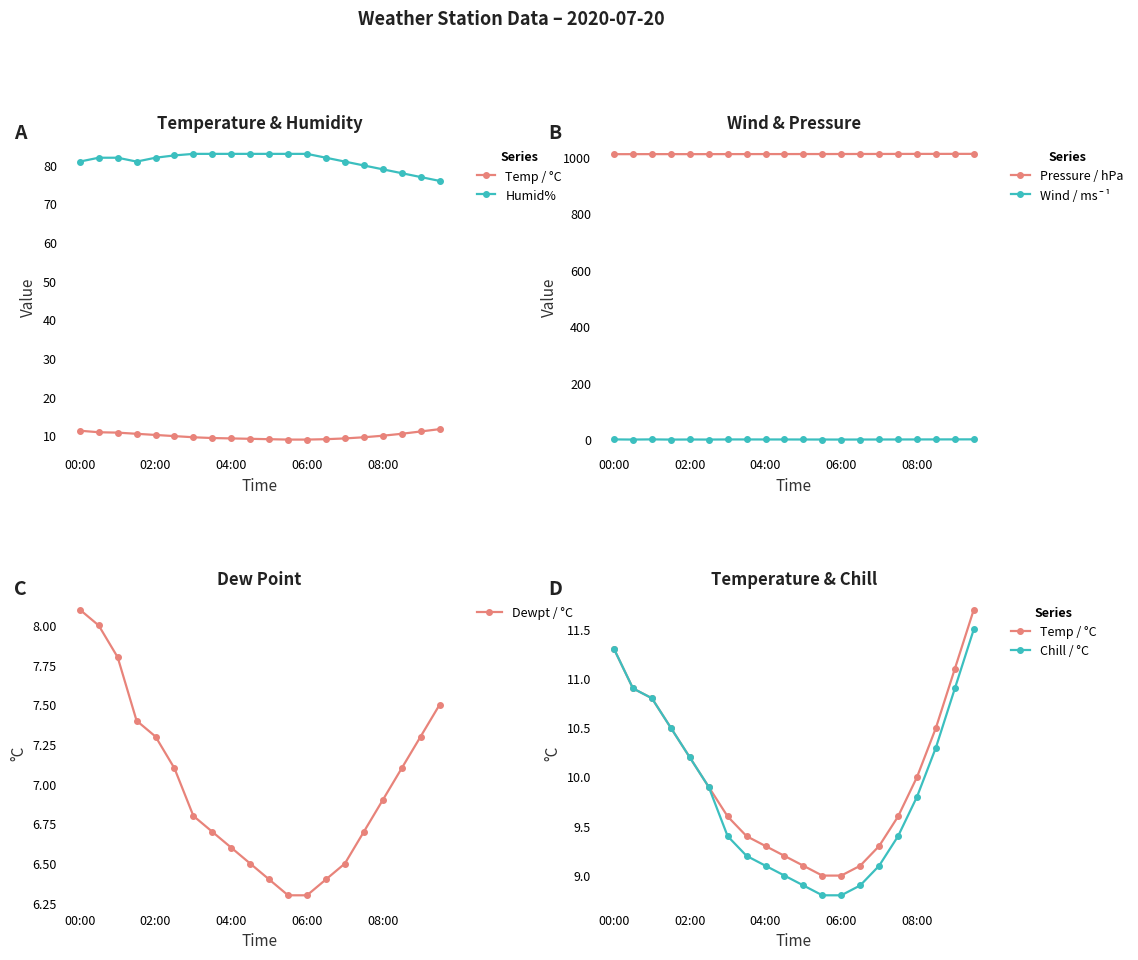

How many values in the Chill / °C series exceed 9?

15